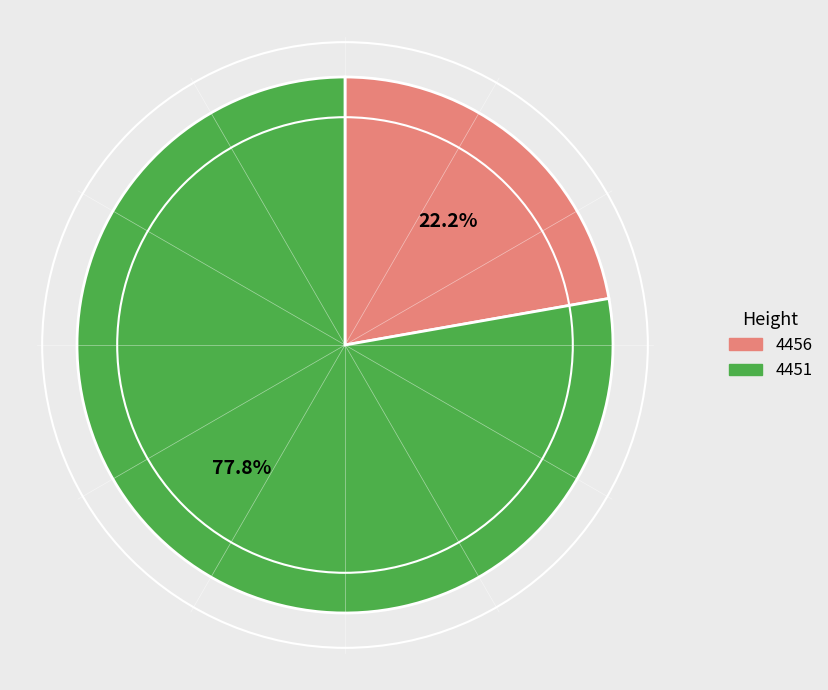

The 4456 slice represents 9% of the pie. True or false?

False